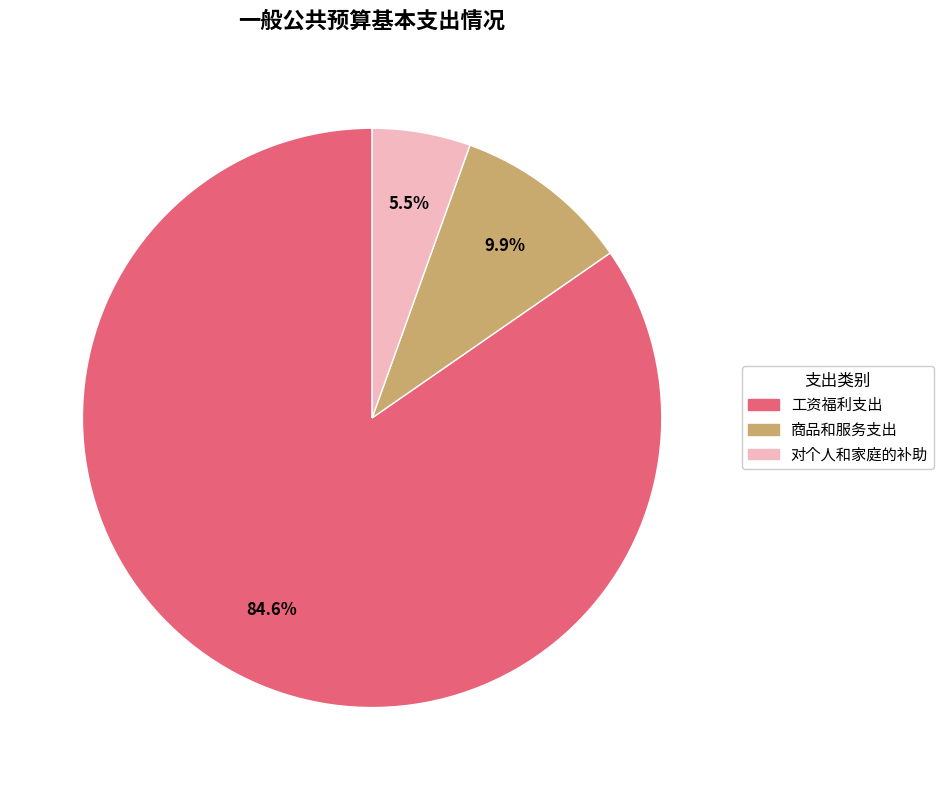

Which category accounts for the majority?

工资福利支出